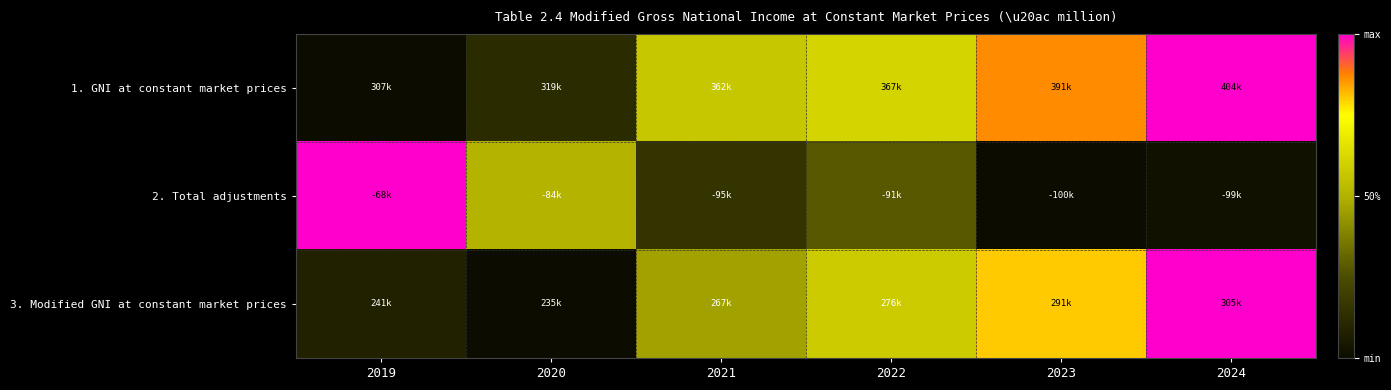

What is the spread (max minus min) of values at 2019?

1.0